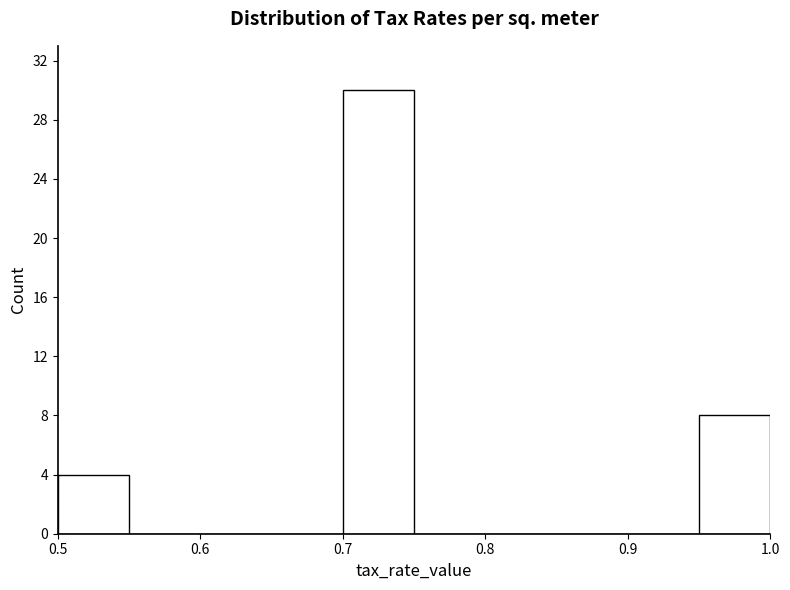

Reading left to right, list every bar in this chart as the range it spans on the x-axis followed by its height. The values are not printed on the chart, so give them approximately, as read against the axis.

0.50 to 0.55: 4
0.55 to 0.60: 0
0.60 to 0.65: 0
0.65 to 0.70: 0
0.70 to 0.75: 30
0.75 to 0.80: 0
0.80 to 0.85: 0
0.85 to 0.90: 0
0.90 to 0.95: 0
0.95 to 1.00: 8